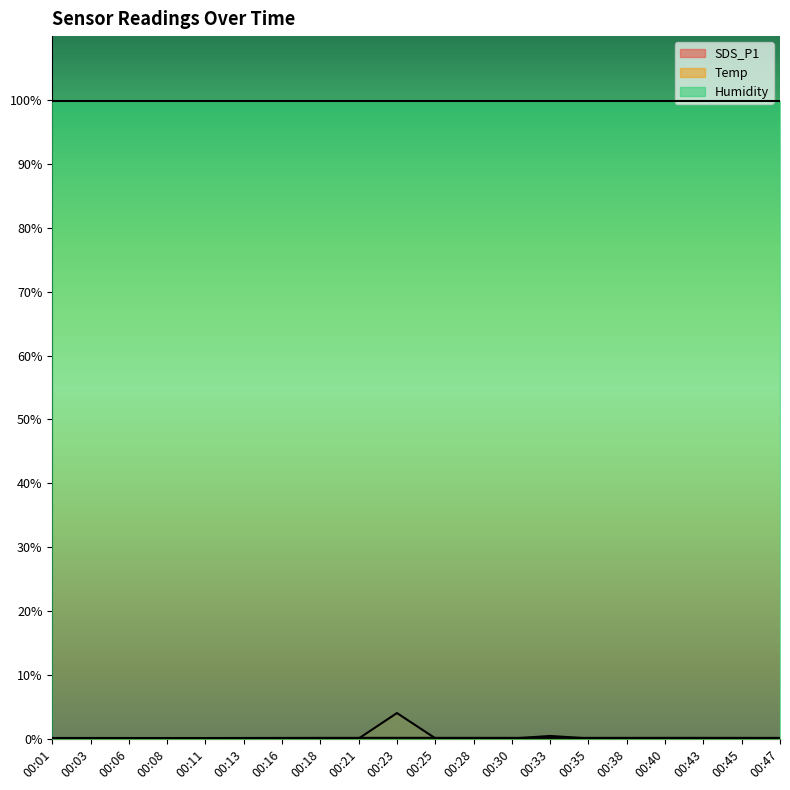

What is the sum of all SDS_P1 values?

5.8